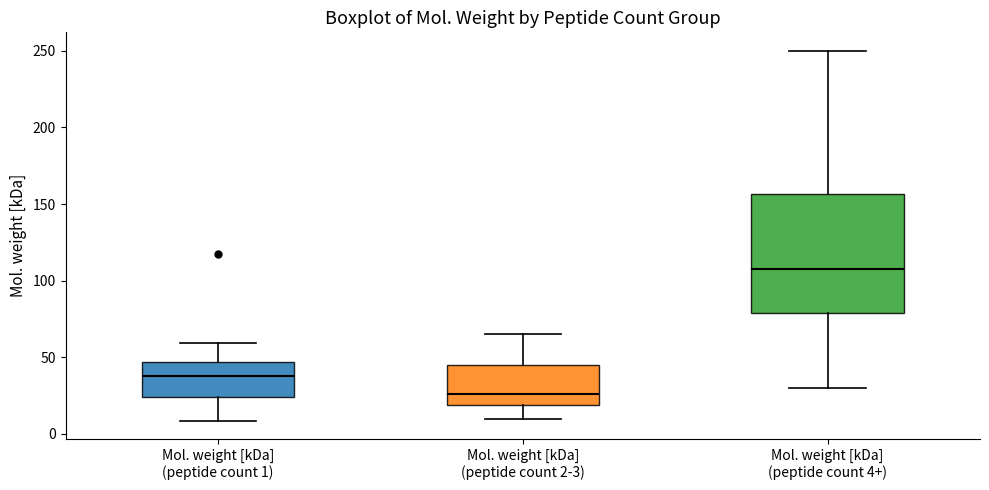

Which box has the lowest median line?

Mol. weight [kDa] (peptide count 2-3)